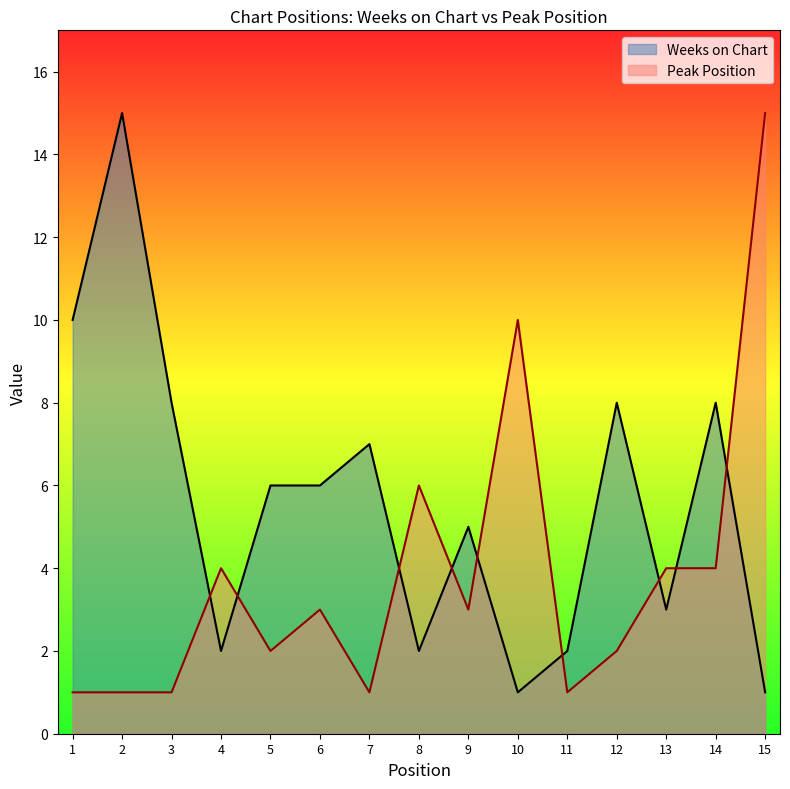

Does the chart display data point markers on the line(s)?

No